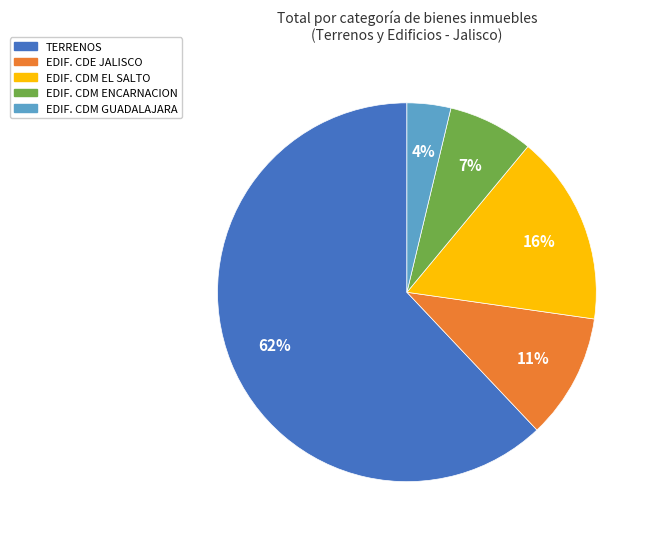

To the nearest percent, what is the average slice percentage?

20%